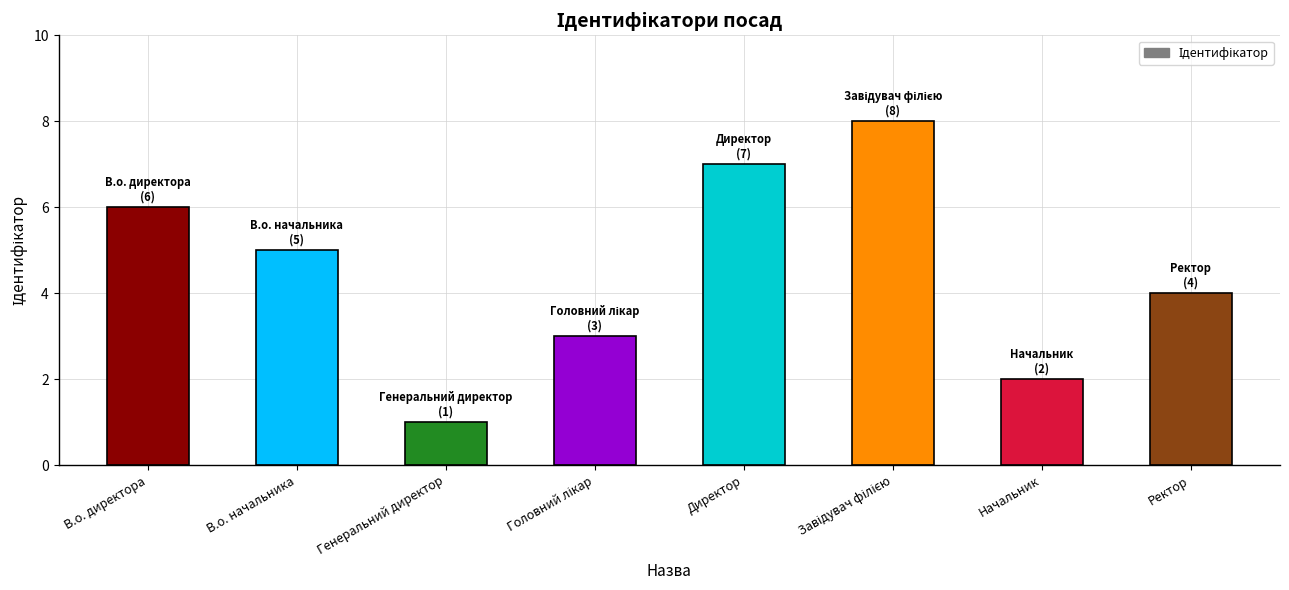

Where is the data nearest to the value 4?

Ректор